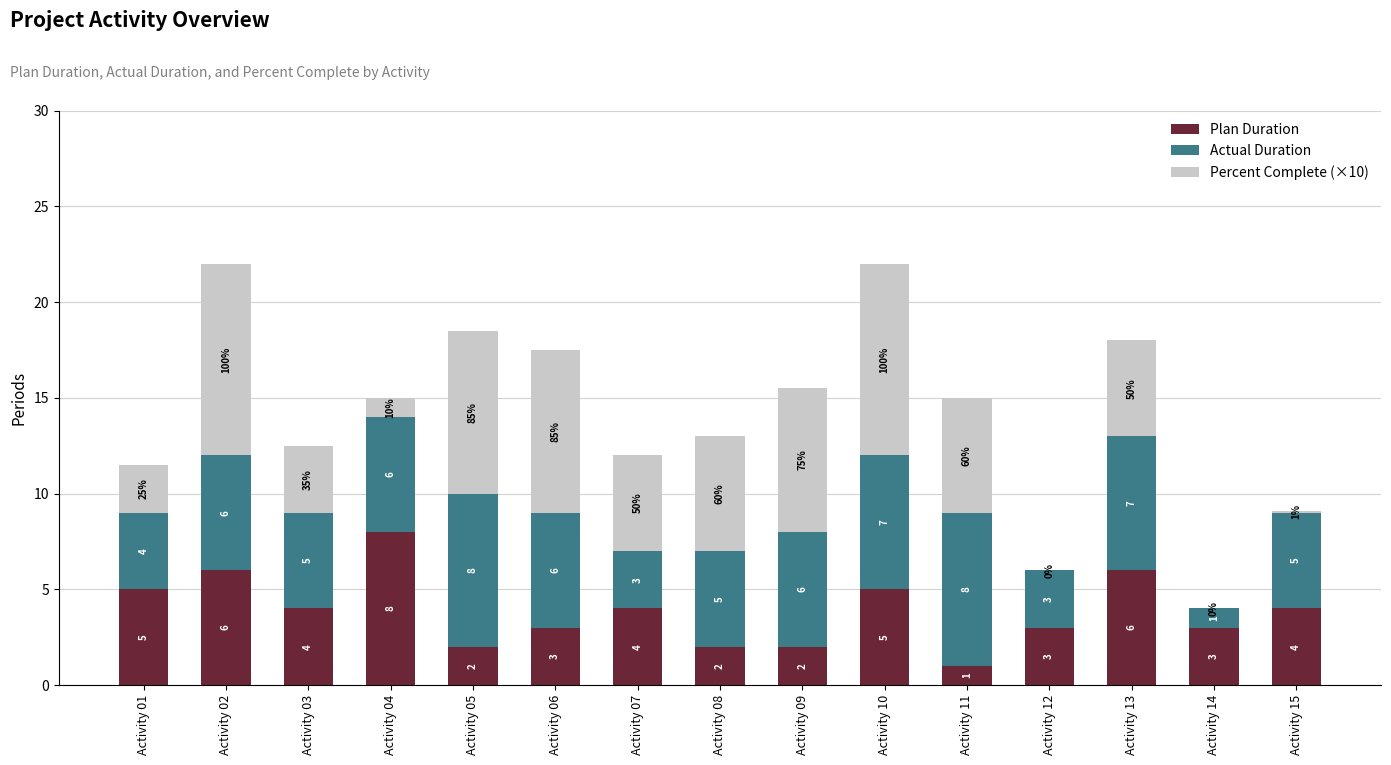

At which label does Plan Duration first exceed 4?

Activity 01